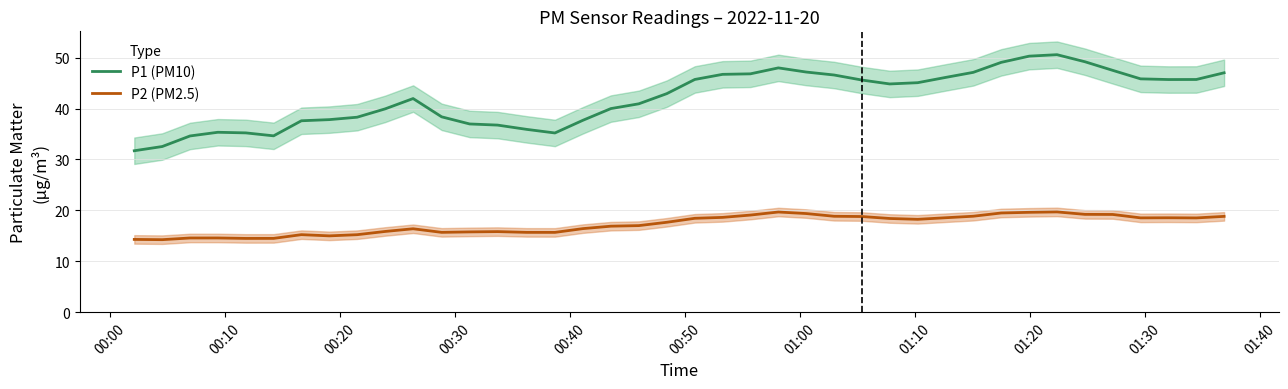

True or false: P2 (PM2.5) and P1 (PM10) cross at least once.

False